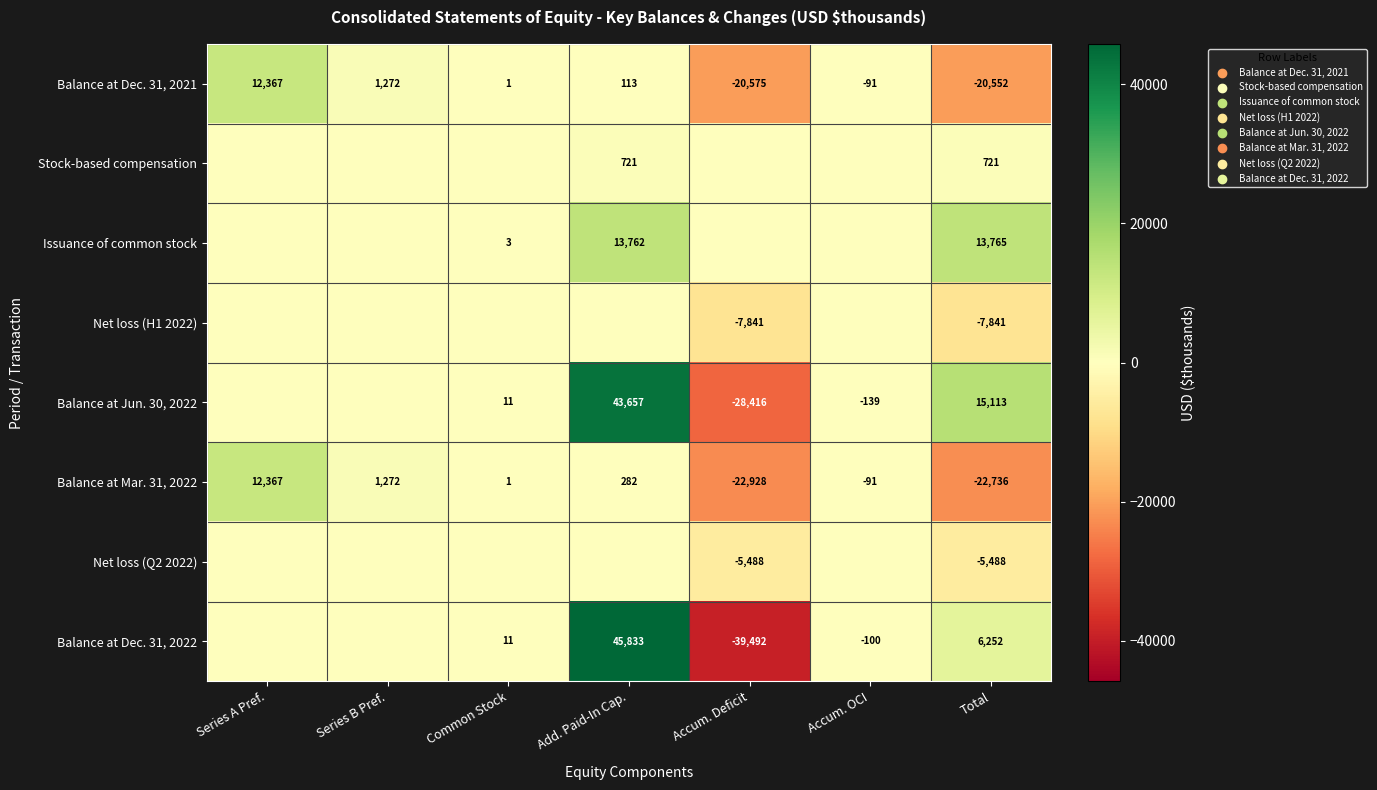

At which label does Balance at Dec. 31, 2021 first exceed 1?

Series A Pref.